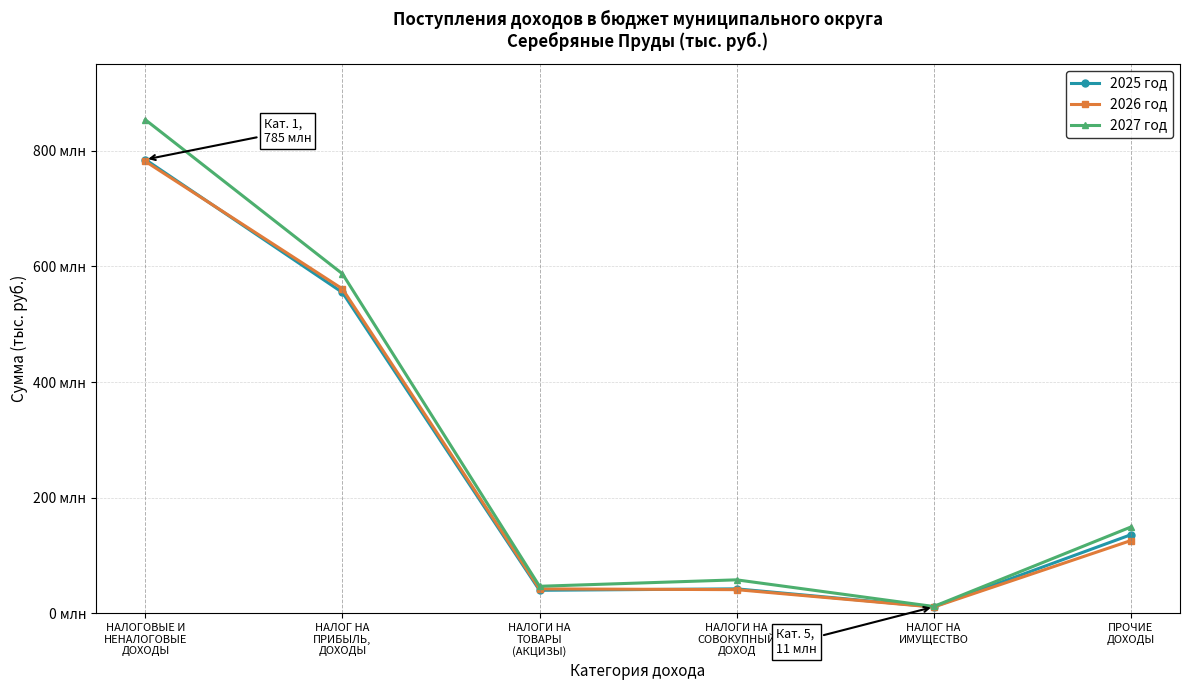

True or false: 2027 год and 2026 год intersect in this chart.

False